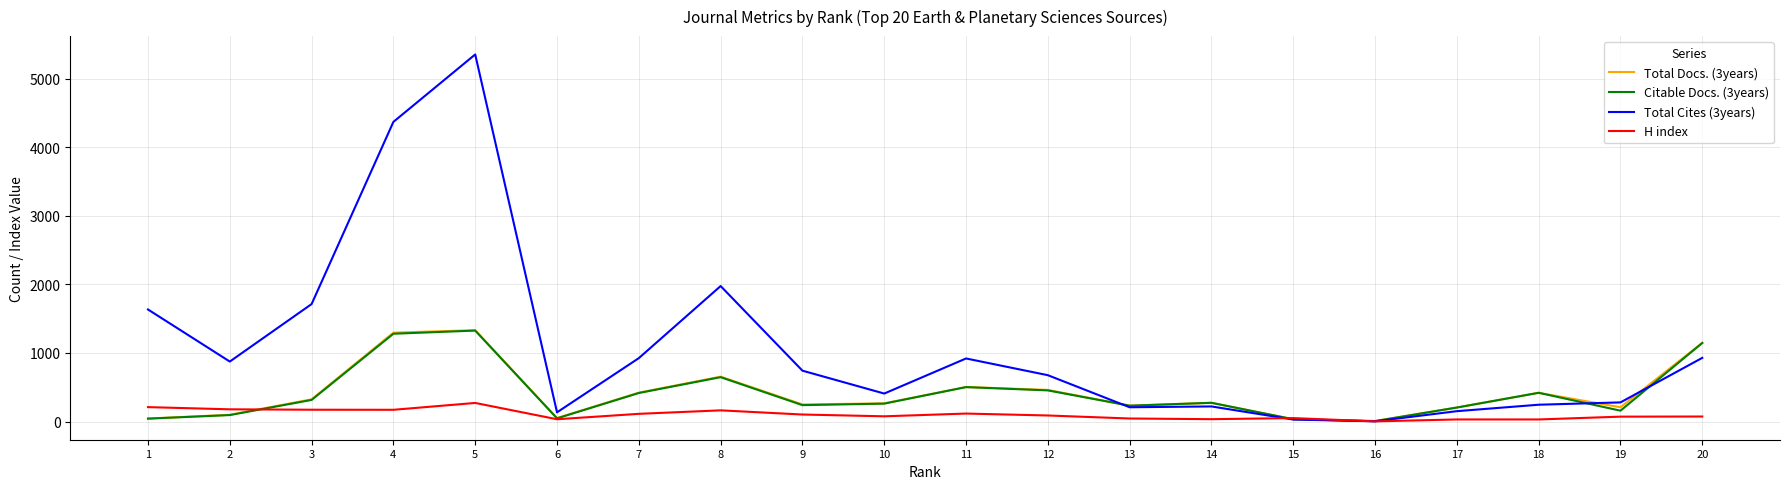

At how many categories does at least one series exceed 501?

11